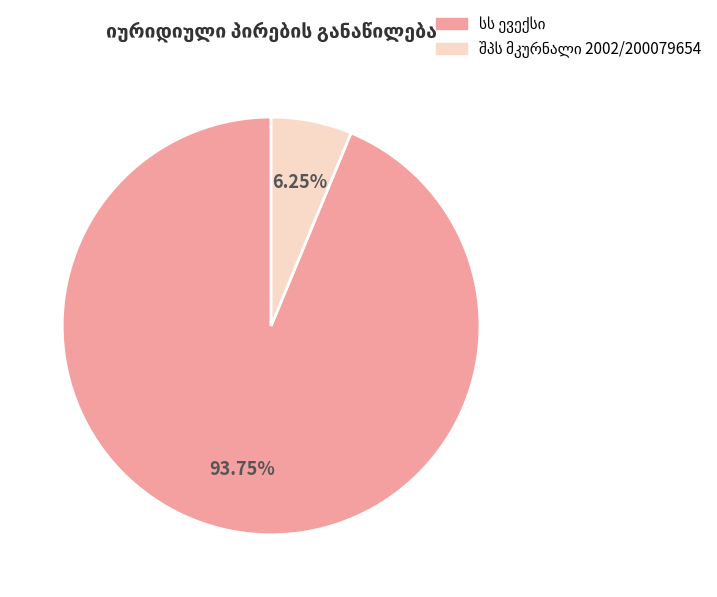

Is there a majority slice in this chart?

Yes